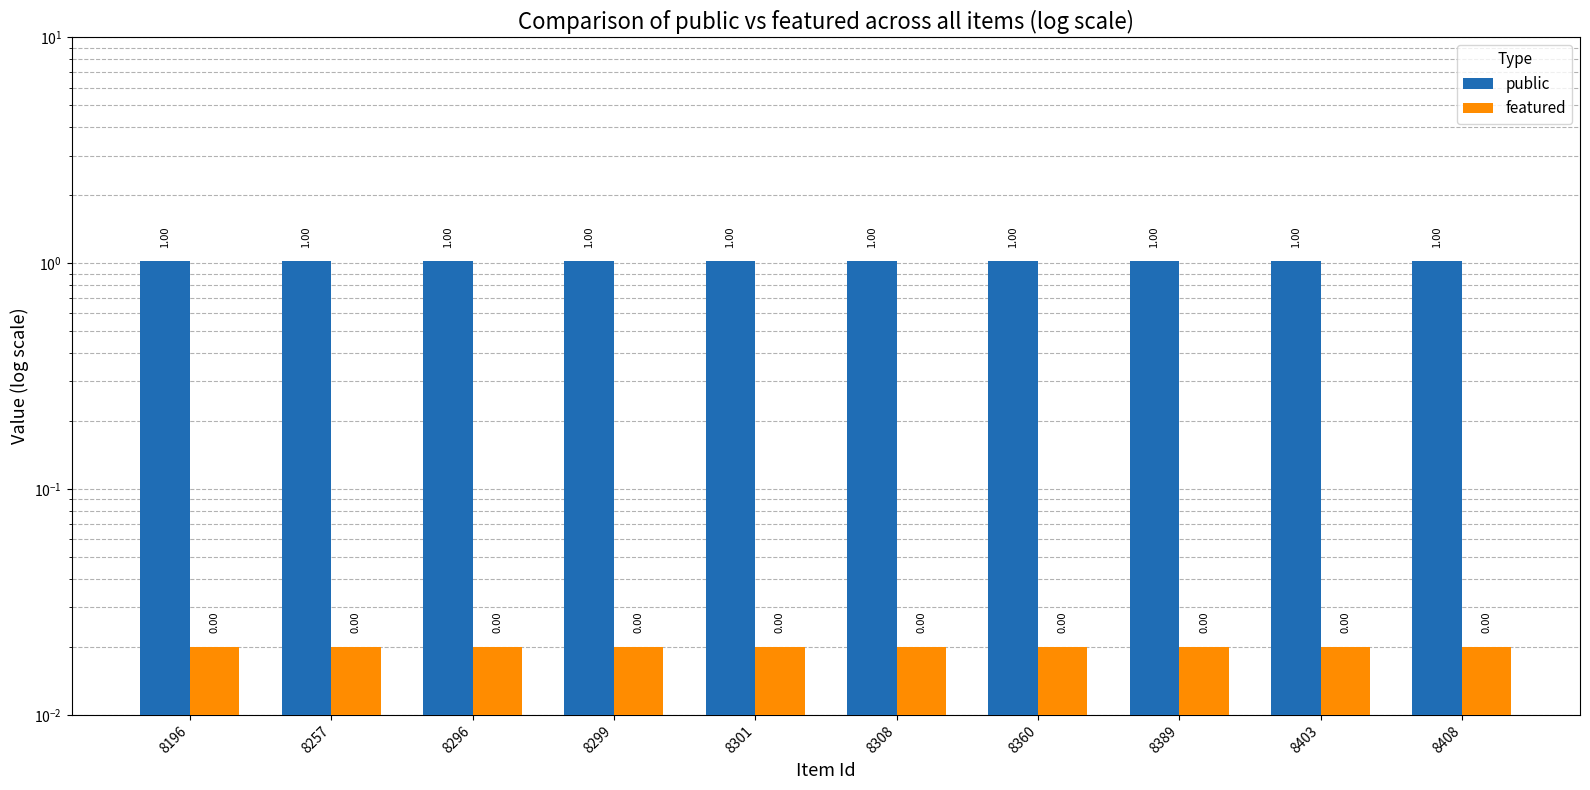

Are the bars horizontal?

No